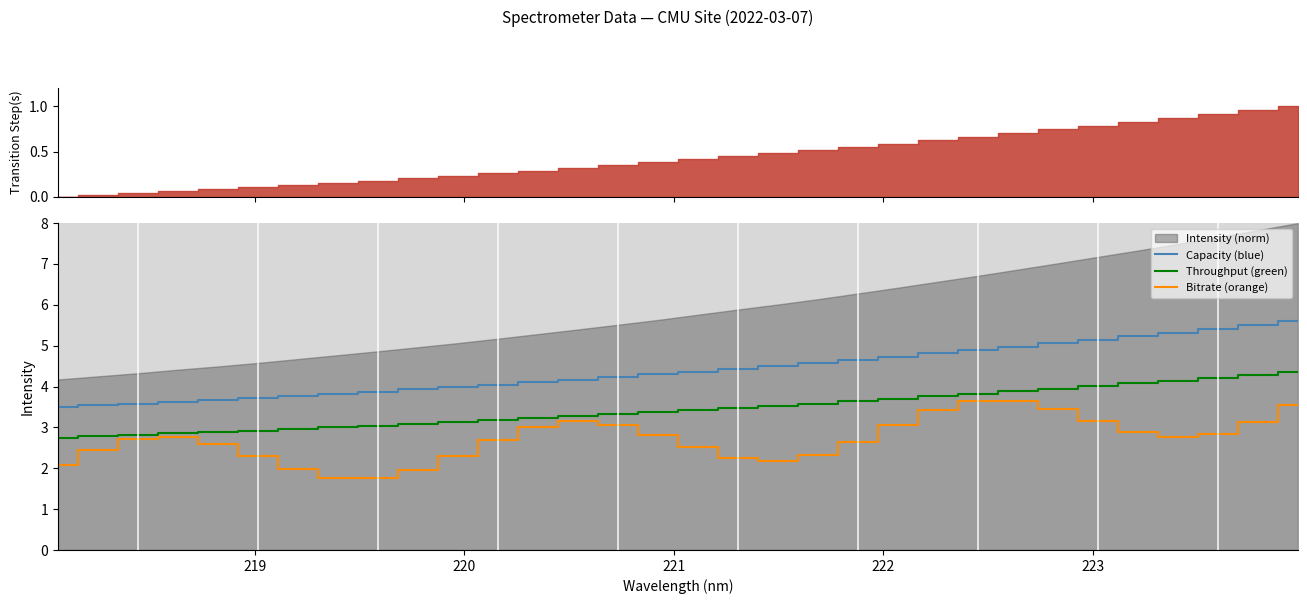

Does the chart display data point markers on the line(s)?

No